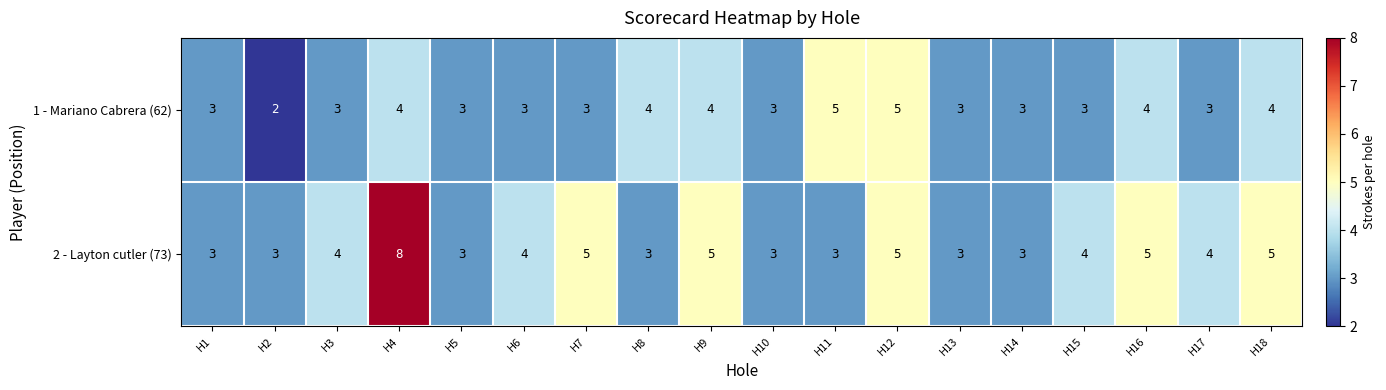

Which series has the largest range (max minus min)?

2 - Layton cutler (73)